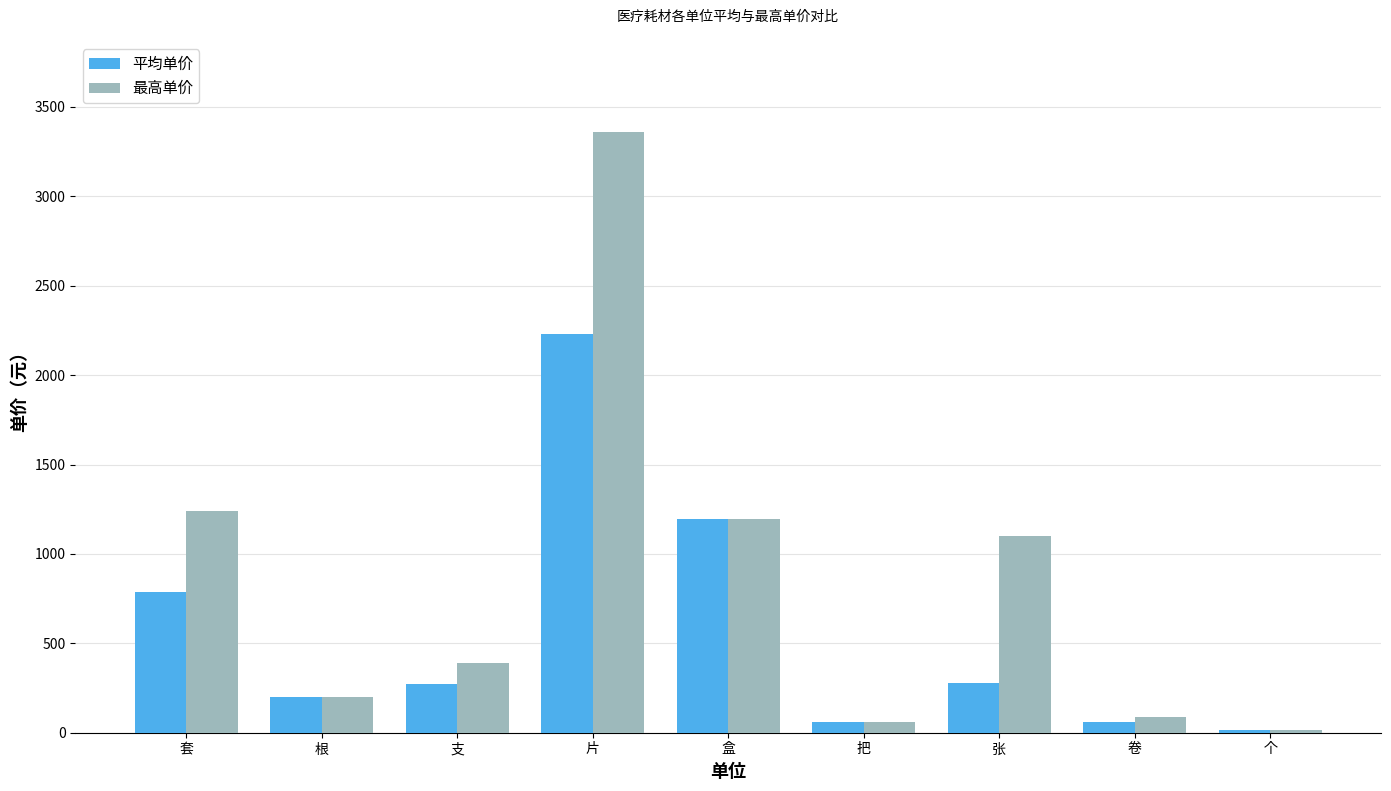

Is it true that 平均单价 equals 276.9 at 张?

True